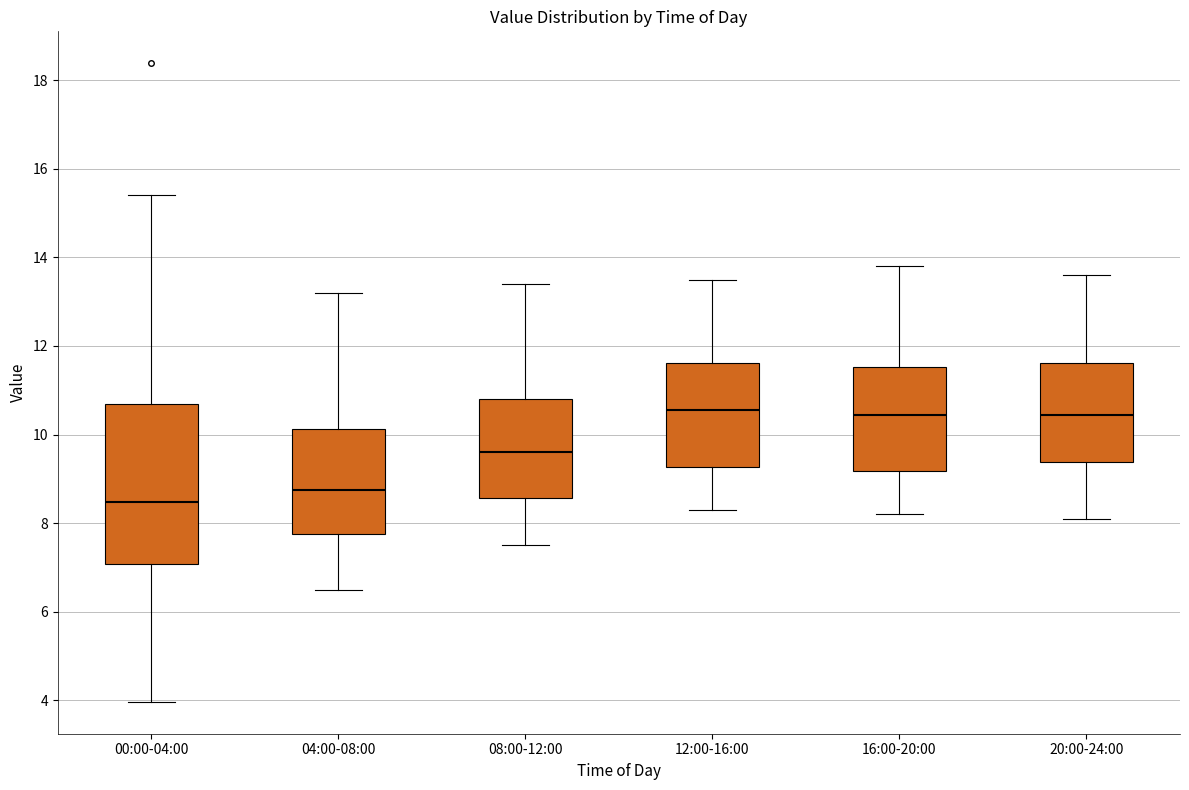

Which box is the tallest, from its lower edge to its upper edge?

00:00-04:00